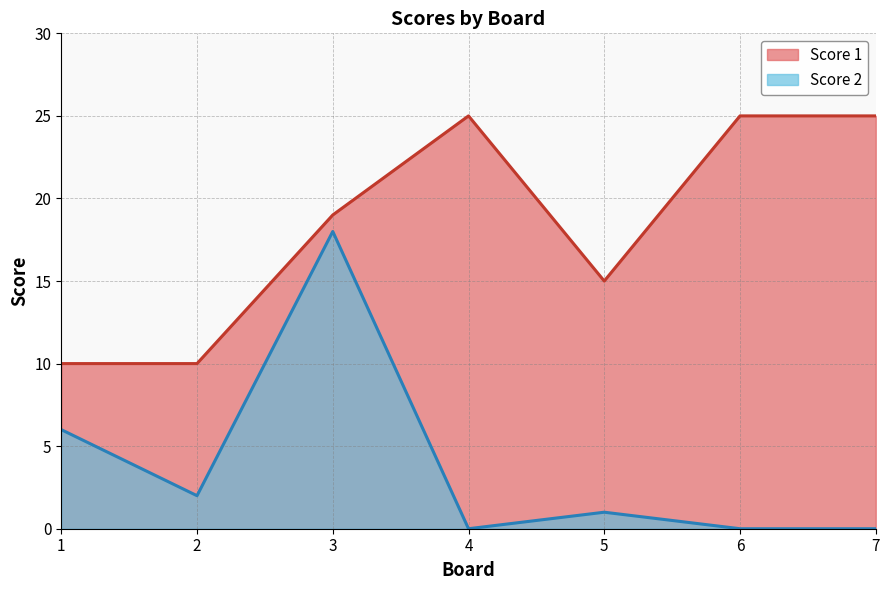

Rank the series at 1 from highest to lowest value.

Score 1, Score 2